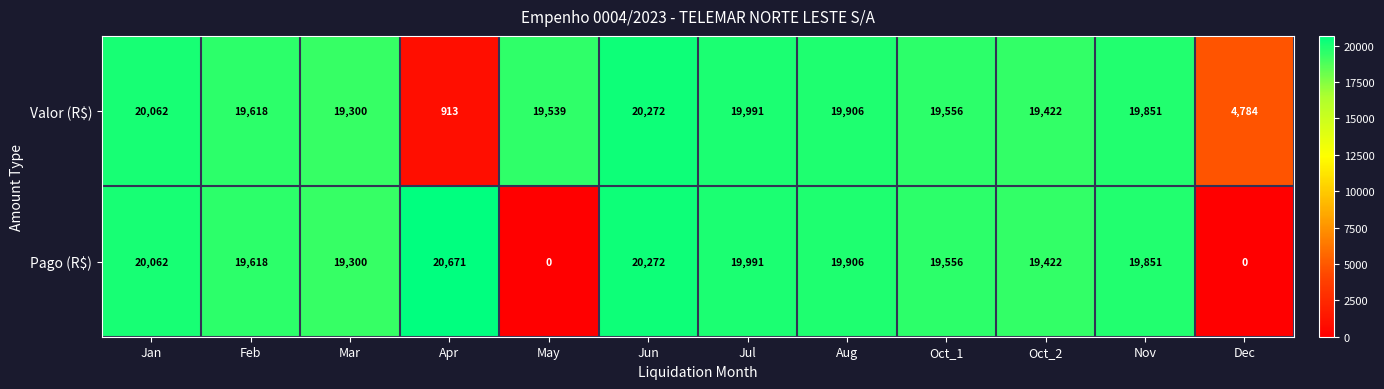

What is the average value of the Pago (R$) series?

16554